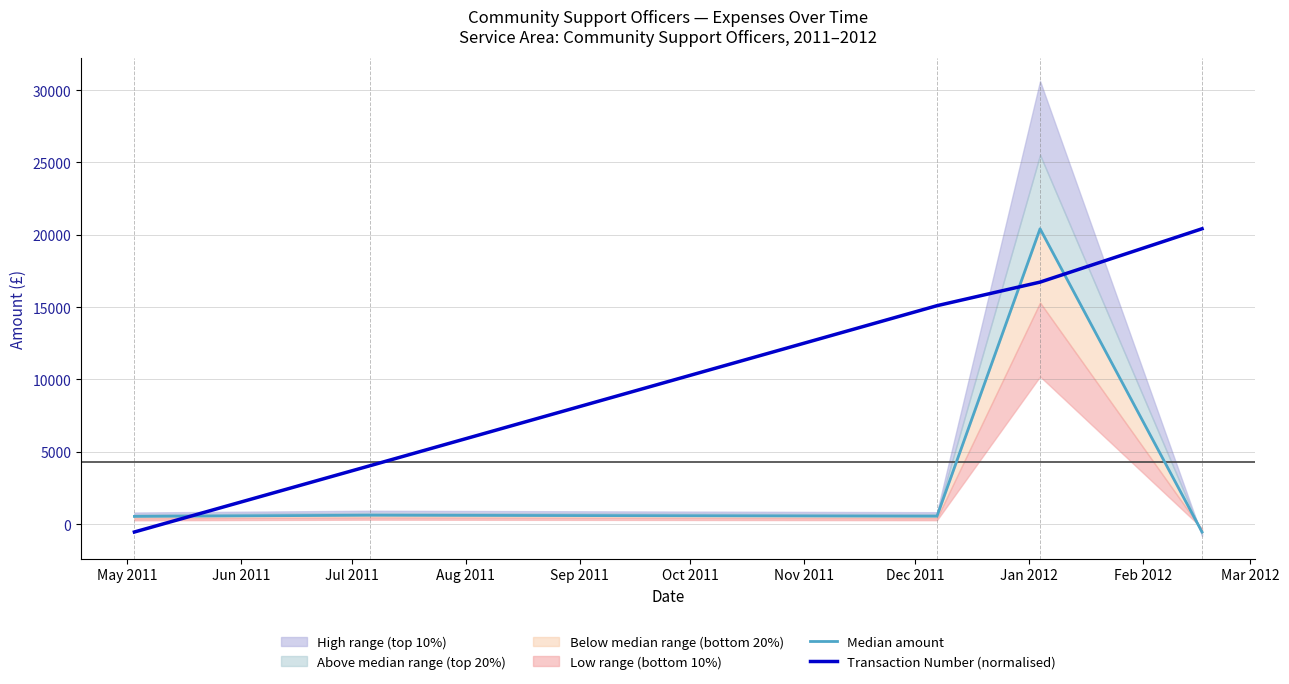

What is the maximum value for Transaction Number (normalised)?

20417.5